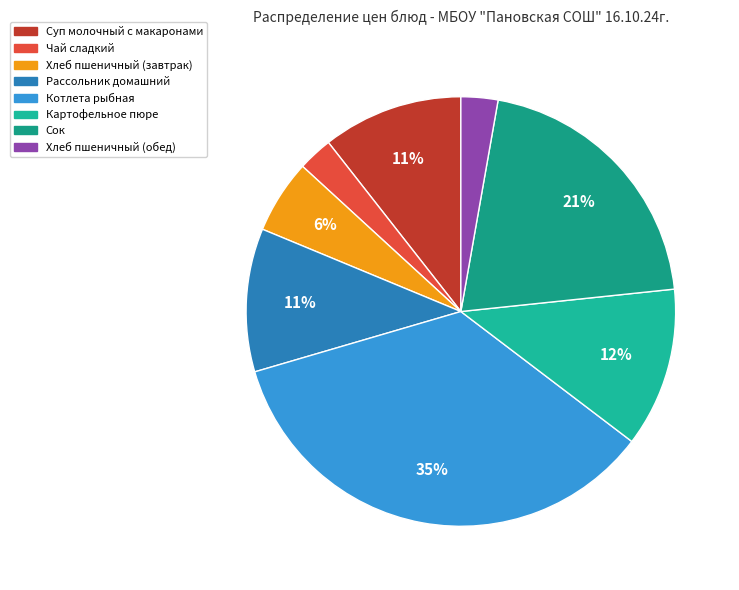

Count the number of slices in the pie.

8